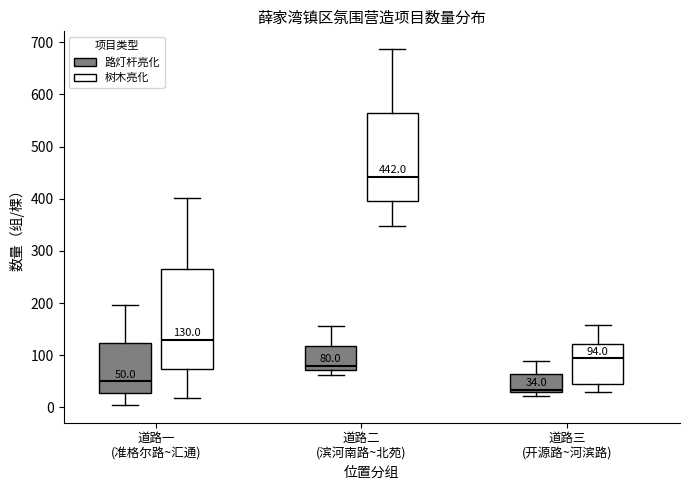

Comparing the boxes themselves (not the whiskers), which one is the tallest?

道路一 (准格尔路~汇通) (树木亮化)